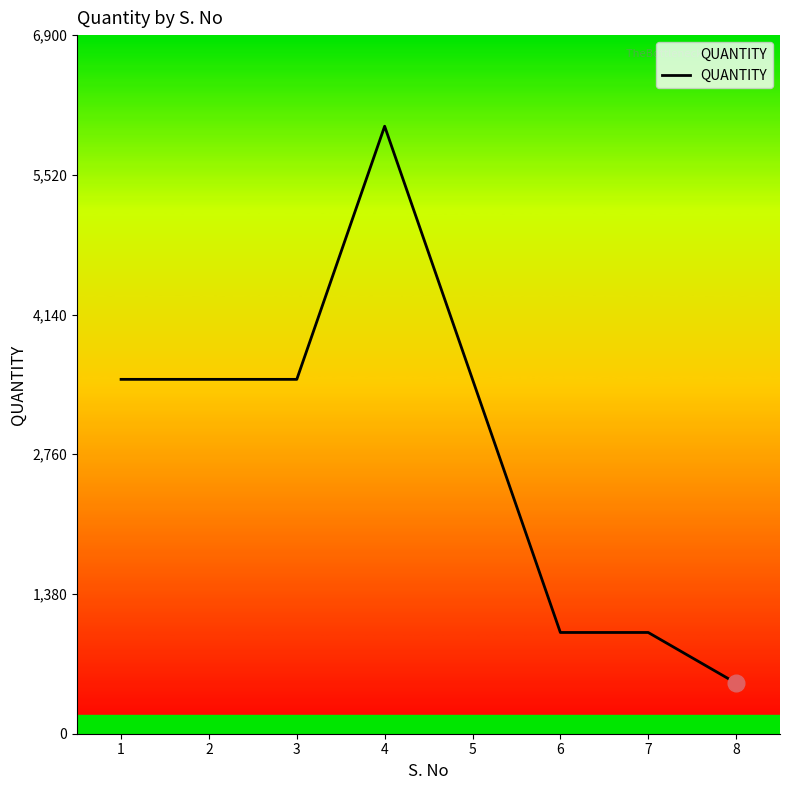

Reading left to right, what are all the values shown in this chart?

1=3500	2=3500	3=3500	4=6000	5=3500	6=1000	7=1000	8=500